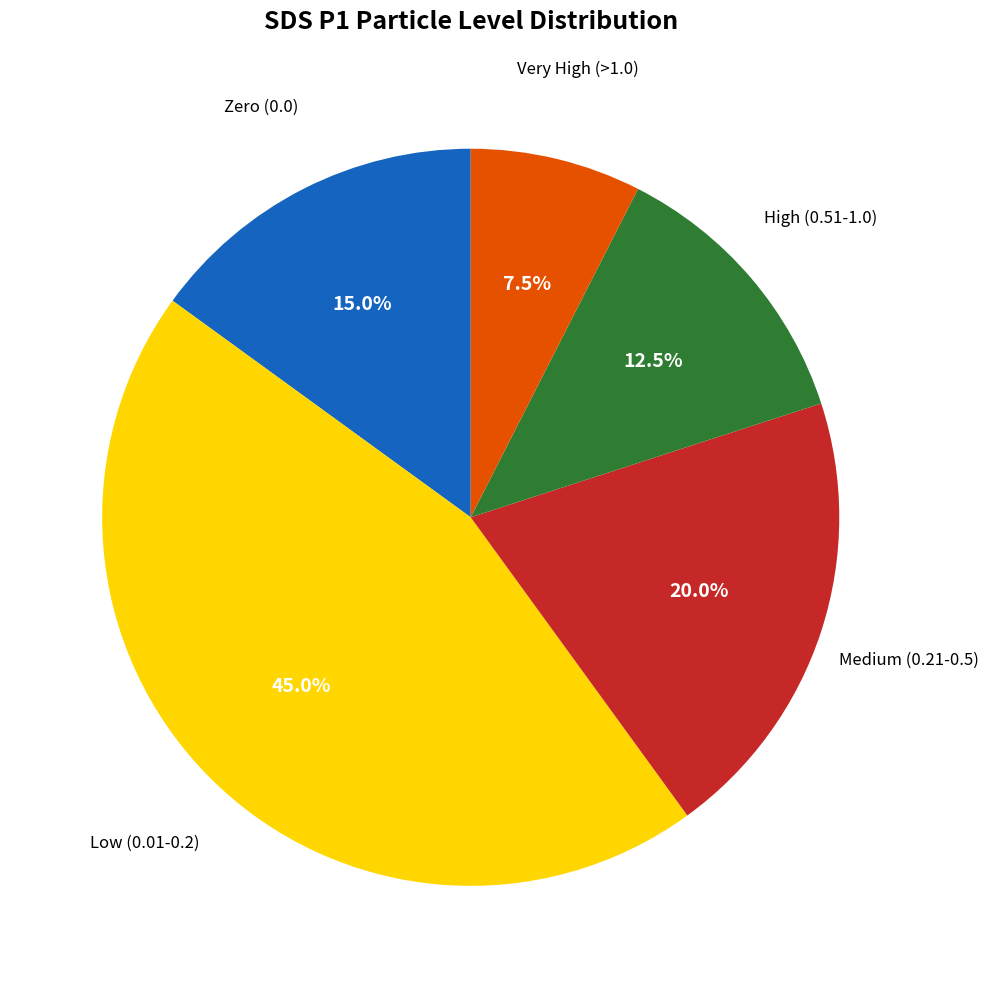

Does any single category account for the majority?

No